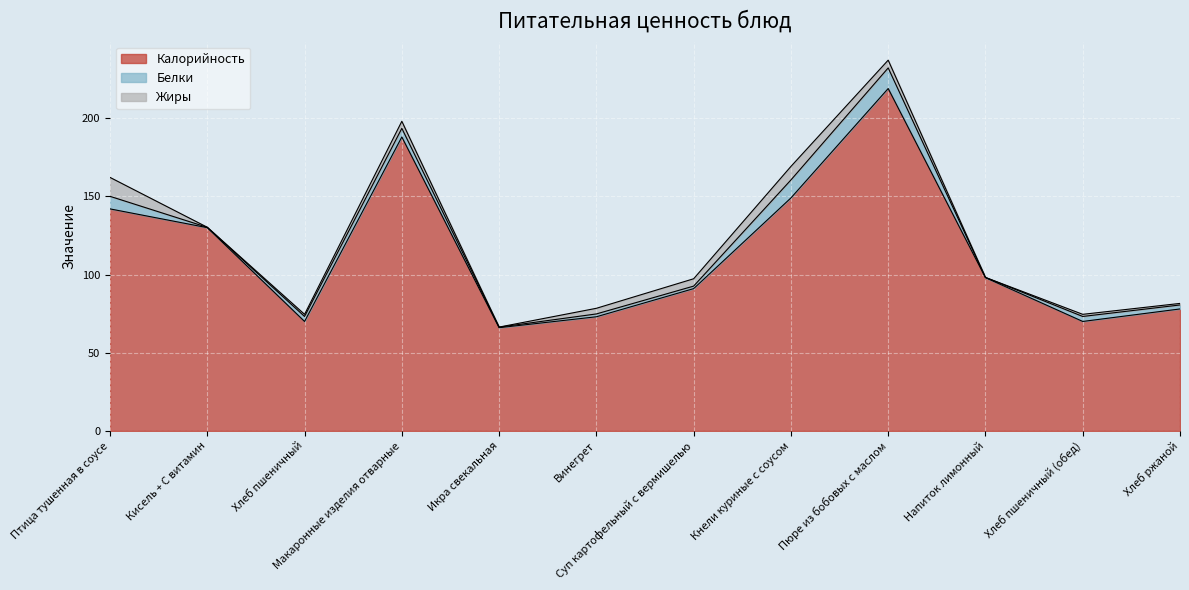

In Жиры, how many points are higher than both neighbors (excluding endpoints)?

3